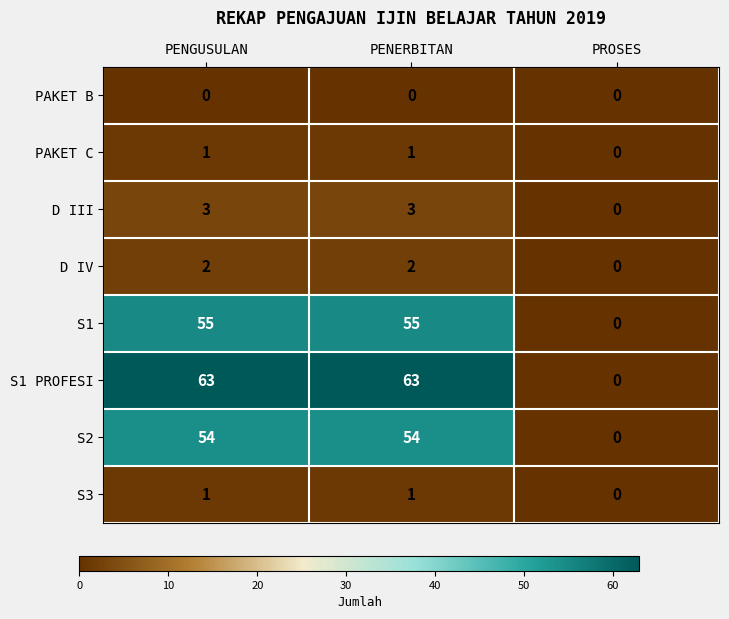

What is the difference between the maximum and minimum values in the S1 PROFESI series?

63